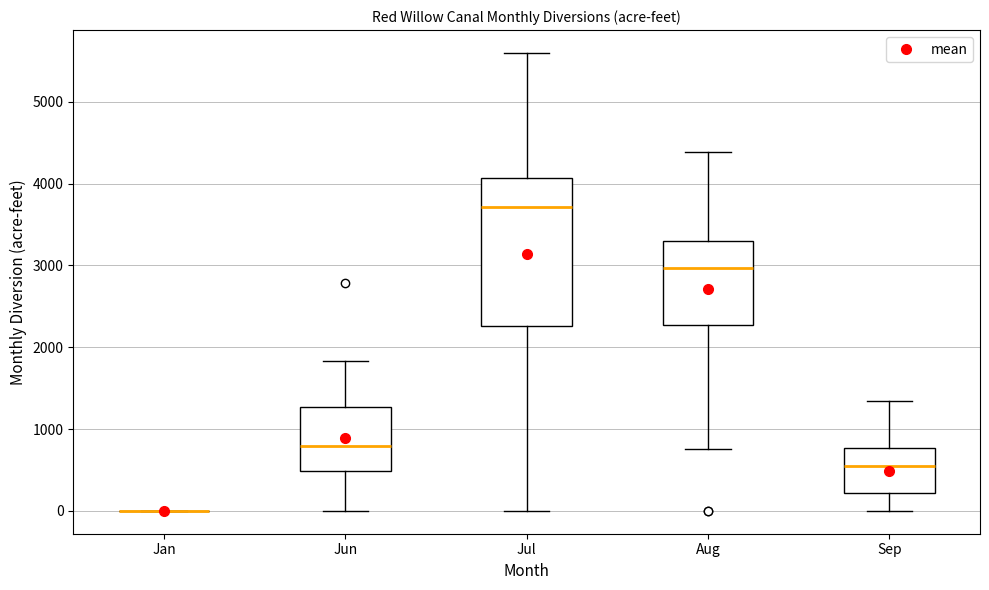

Reading left to right, transcribe this box plot: for each box, give where its median line is, the range the box spans, and where its two whiskers end, as read against the y-axis. The values are not printed on the chart, so give them approximately, as read against the axis.

Jan: box collapsed to a line at 0, whiskers 0 to 0
Jun: median 800, box 500 to 1300, whiskers 0 to 1800
Jul: median 3700, box 2300 to 4100, whiskers 0 to 5600
Aug: median 3000, box 2300 to 3300, whiskers 800 to 4400
Sep: median 600, box 200 to 800, whiskers 0 to 1300